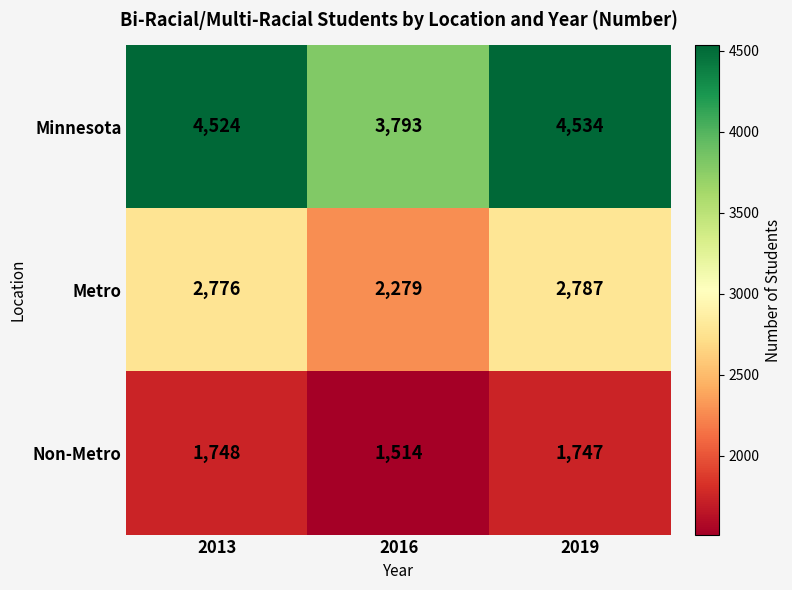

Reading left to right, what are all the values shown in this chart?

Minnesota: 2013=4524	2016=3793	2019=4534
Metro: 2013=2776	2016=2279	2019=2787
Non-Metro: 2013=1748	2016=1514	2019=1747